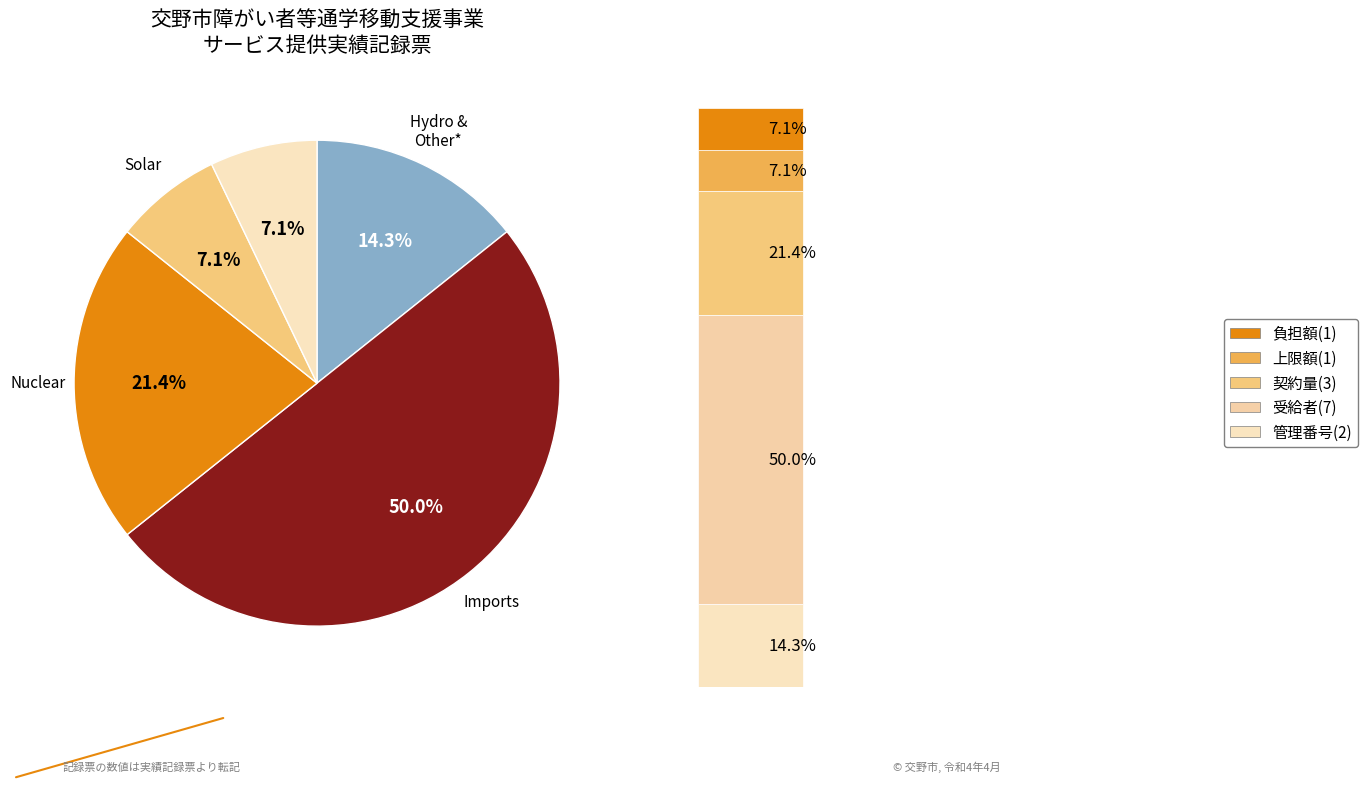

What percentage is the 契約支給量 slice, to the nearest percent?

21%